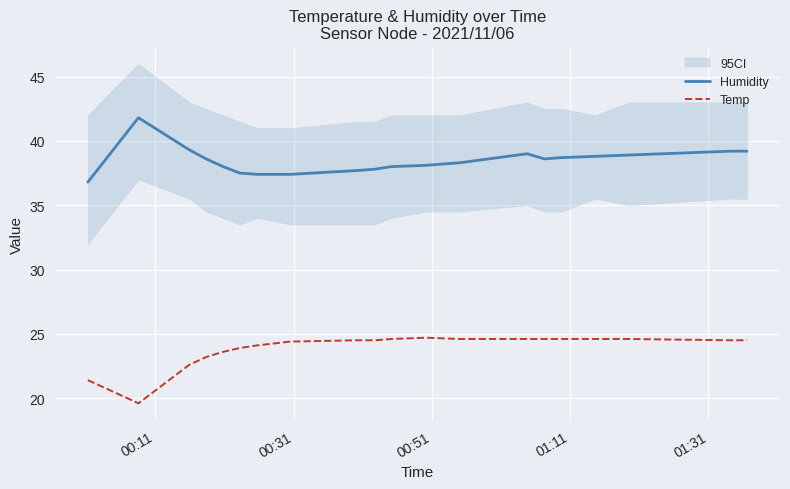

In Temp, how many points are higher than both neighbors (excluding endpoints)?

1